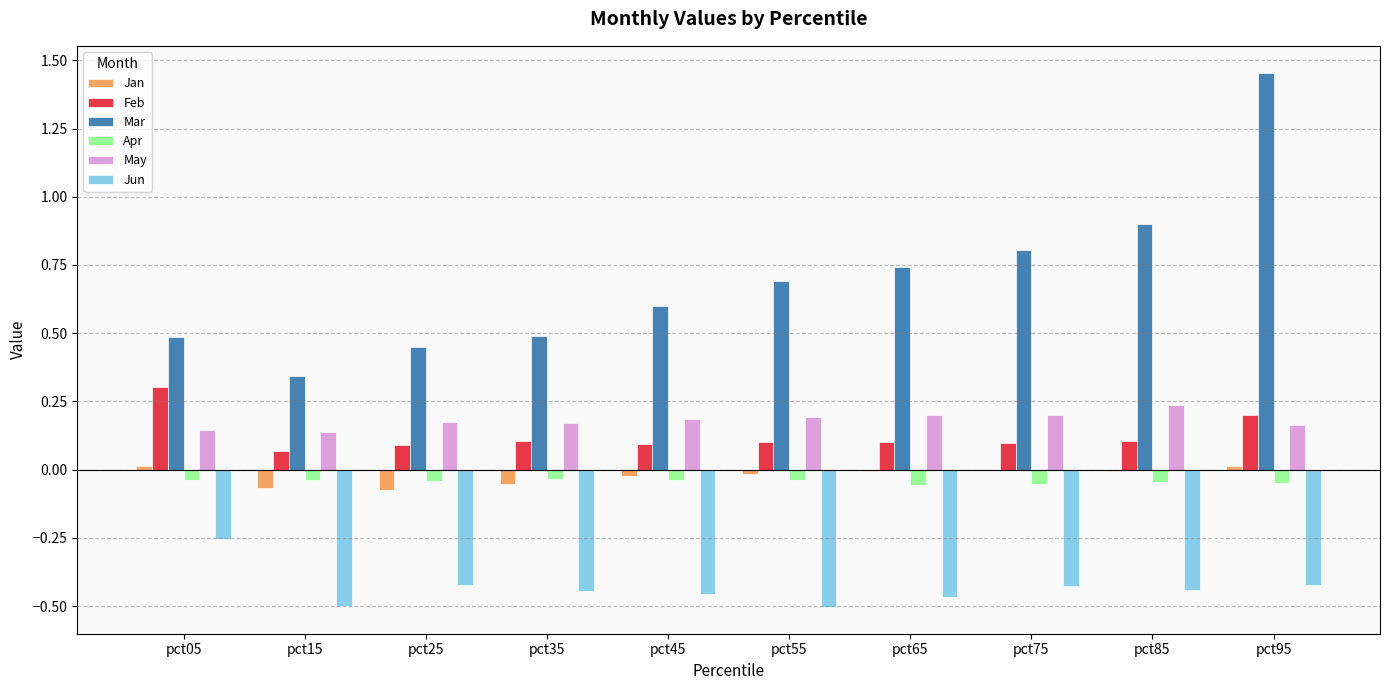

What is the sum of all Jun values?

-4.3